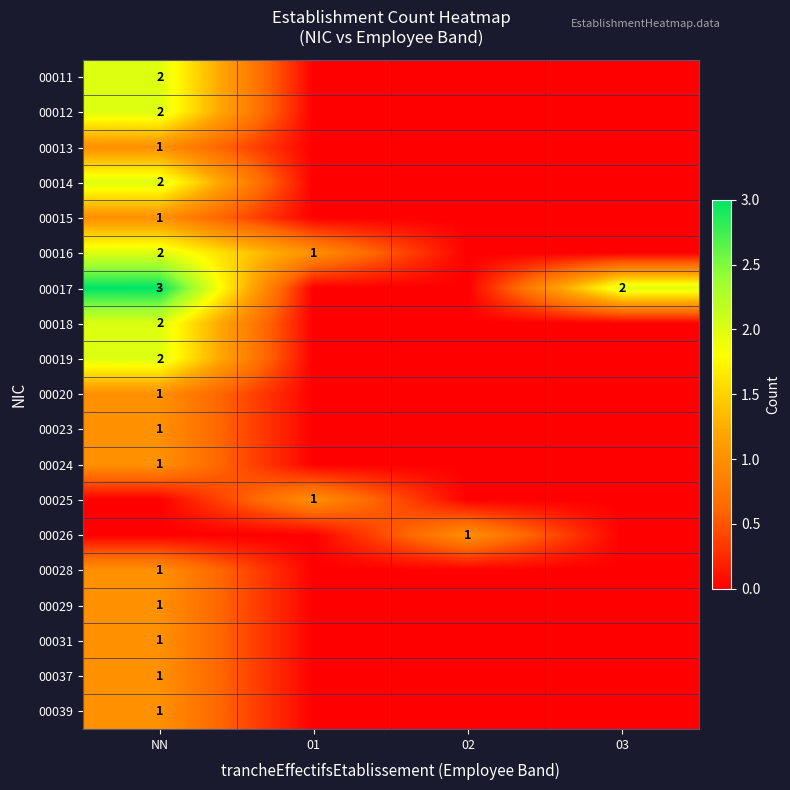

The 00023 series shows 1 at NN. True or false?

True